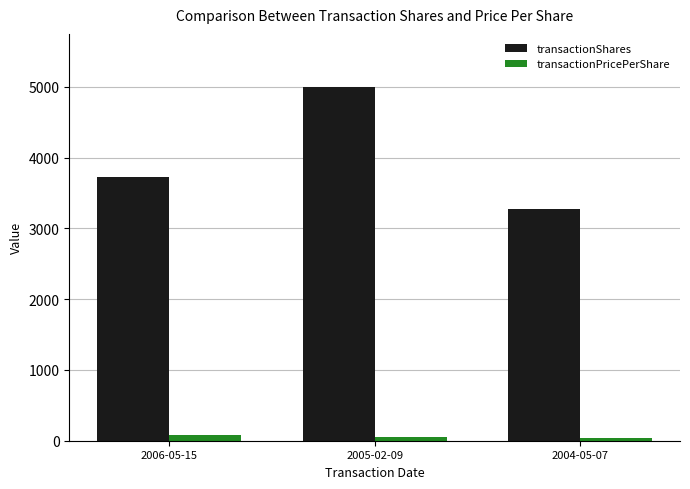

At which label is transactionShares closest to 4134?

2006-05-15